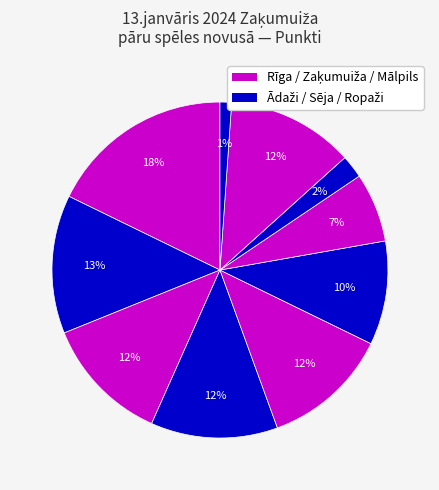

Count the number of slices in the pie.

10